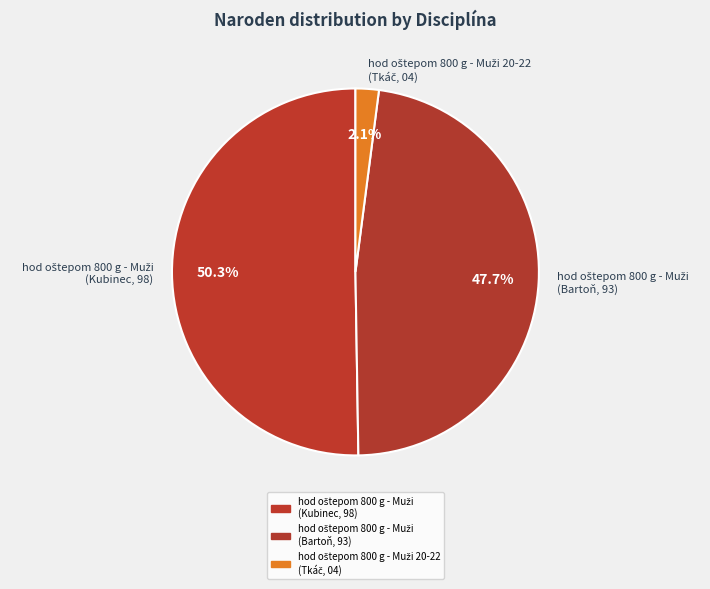

Does any single category account for the majority?

Yes